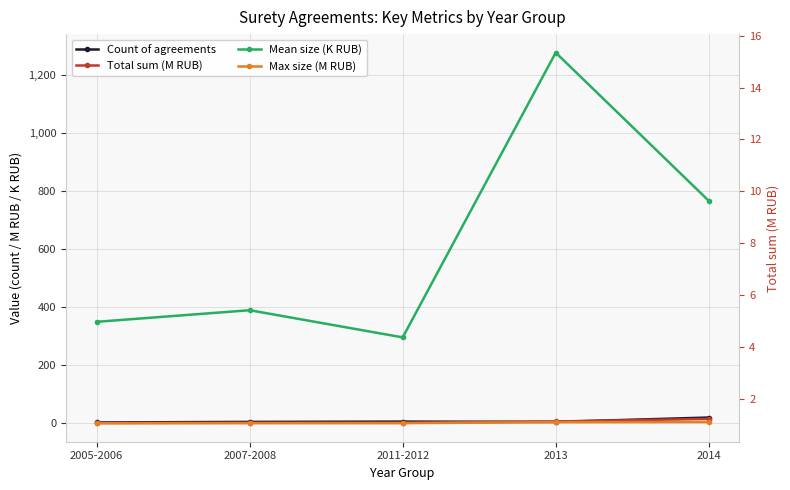

Rank the series at 2007-2008 from highest to lowest value.

Mean size (K RUB), Count of agreements, Total sum (M RUB), Max size (M RUB)